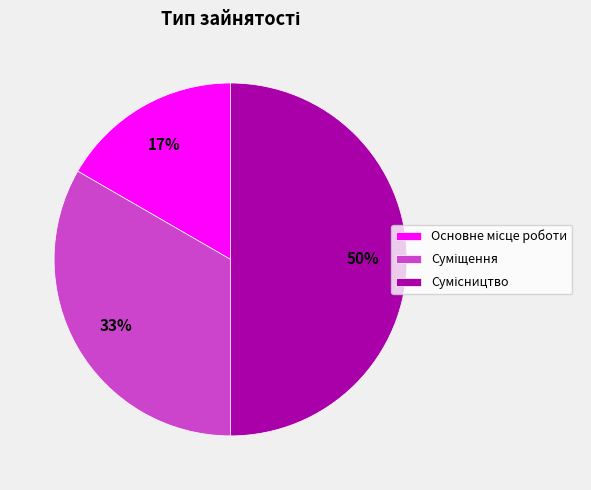

To the nearest percent, what is the average slice percentage?

33%